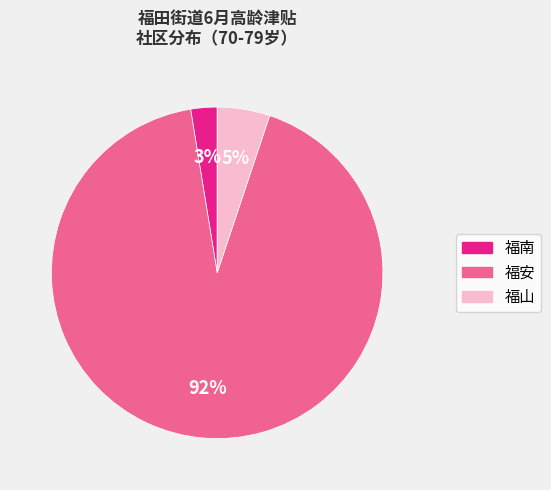

Is the sum of 福山 and 福南 greater than half?

No